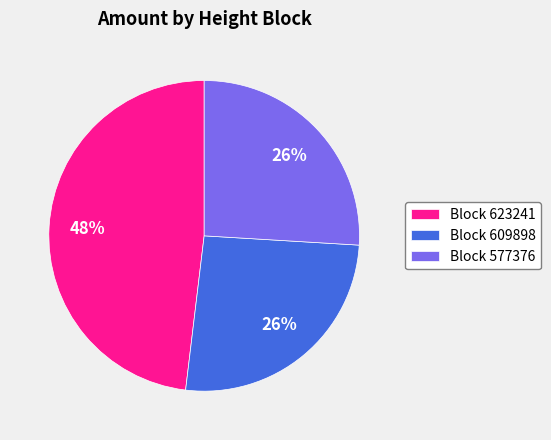

Count the number of slices in the pie.

3